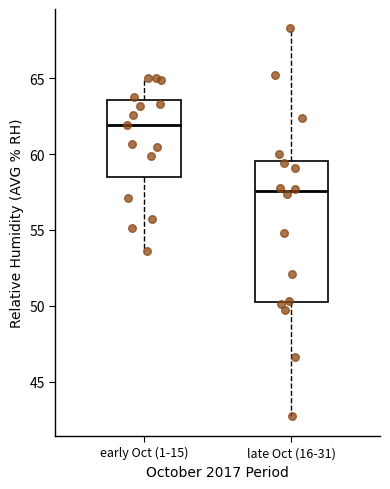

Reading left to right, read every box against the y-axis: the position of its median line, the range the box covers, and the ends of its whiskers. The values are not printed on the chart, so give them approximately, as read against the axis.

early Oct (1-15): median 62.0, box 58.5 to 63.5, whiskers 53.5 to 65.0
late Oct (16-31): median 57.5, box 50.5 to 59.5, whiskers 42.5 to 68.5